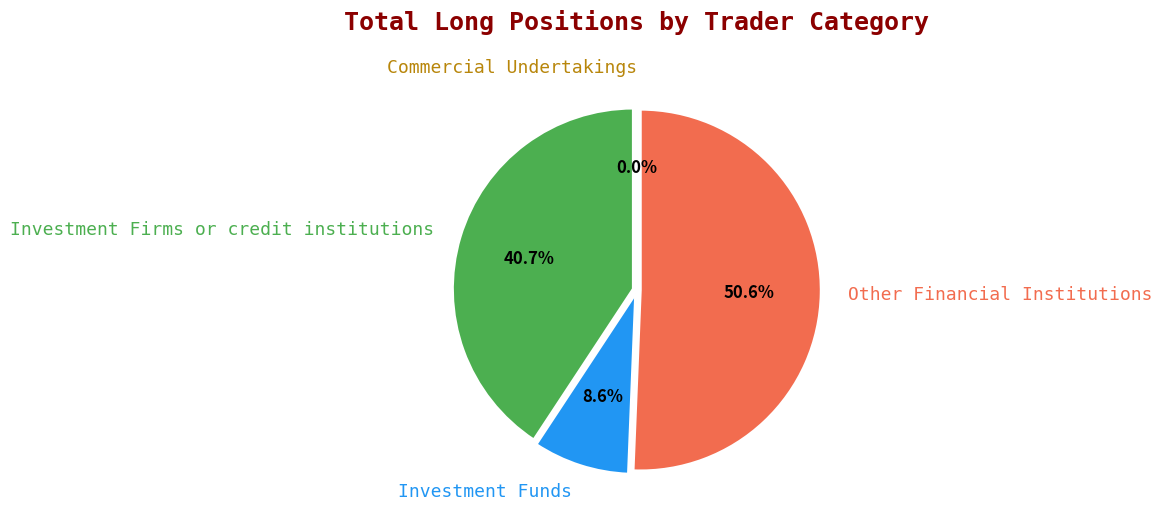

Does Investment Firms or credit institutions account for over 50% of the chart?

No